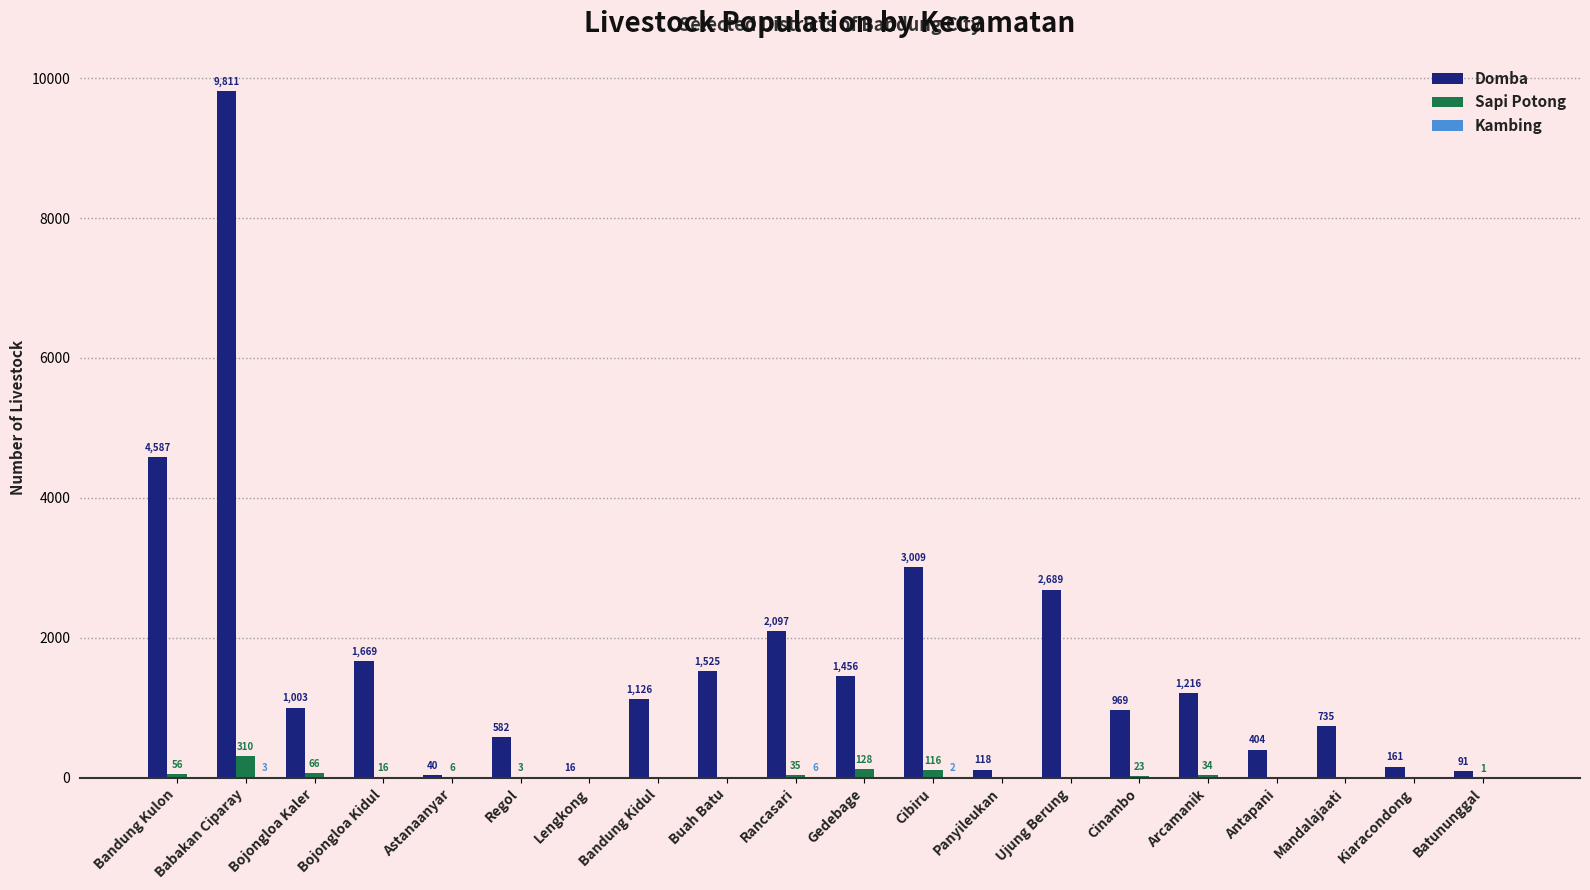

How many distinct data groups are displayed?

3